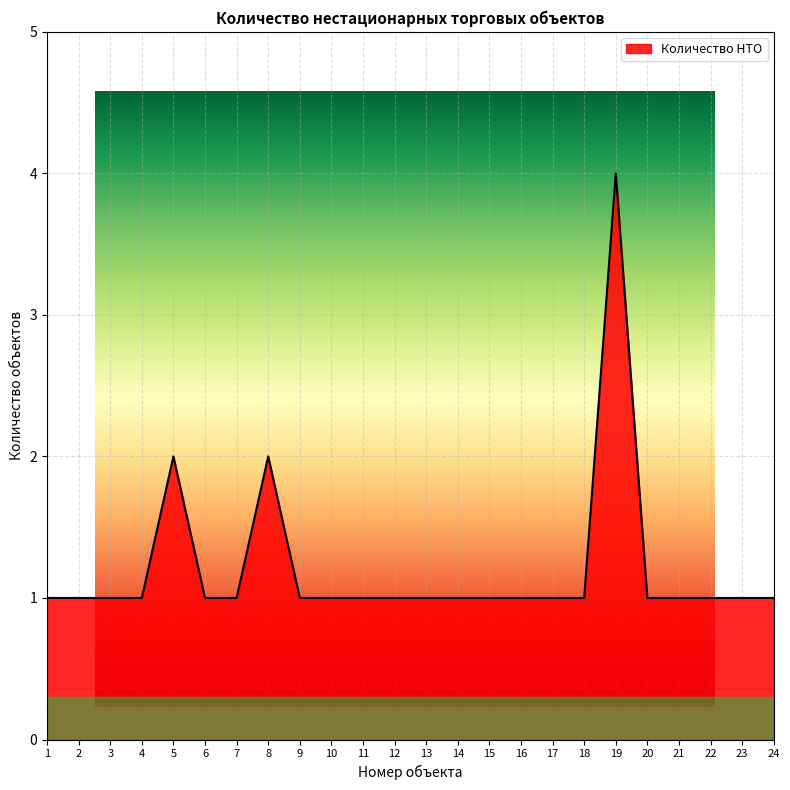

Approximately how many times larger is the value at 15 compared to 7?

1.0